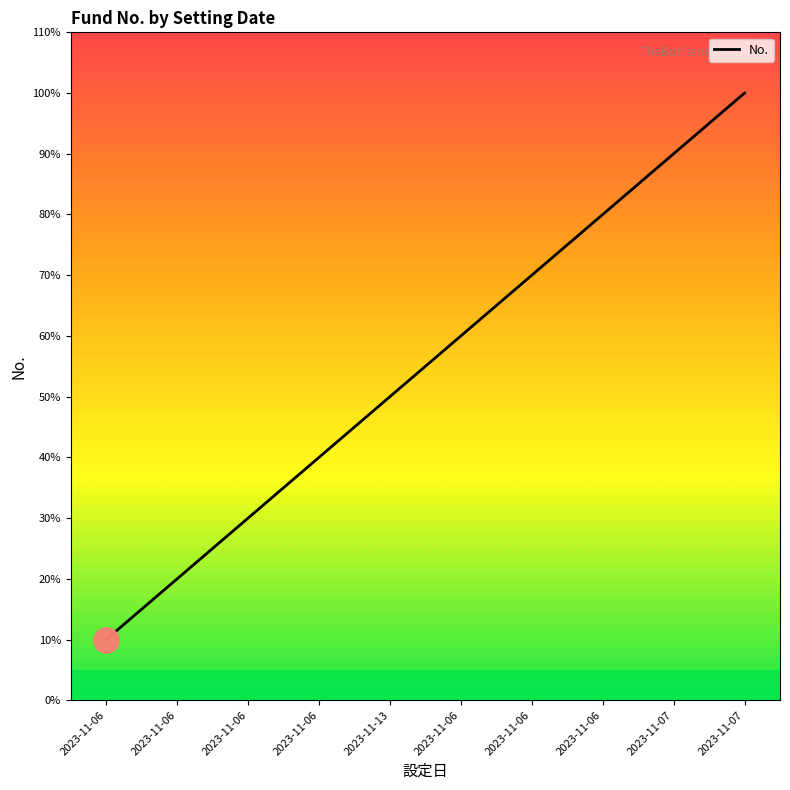

Is this an area chart (filled region under the line)?

No